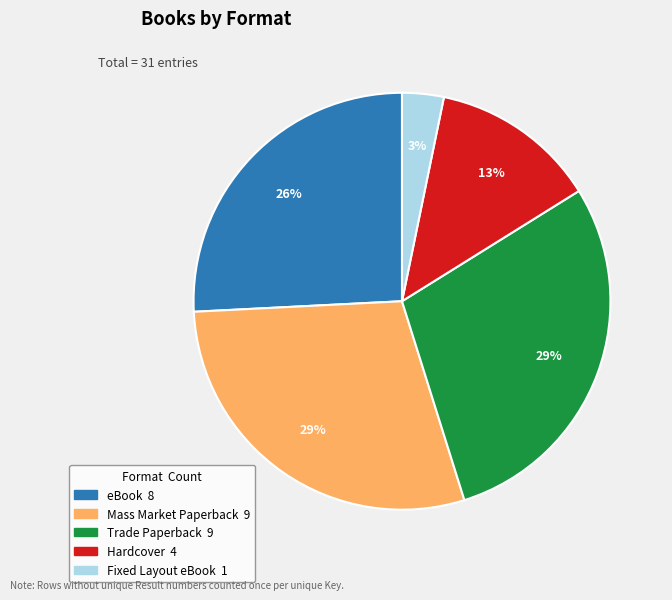

Which has a higher value, eBook or Fixed Layout eBook?

eBook